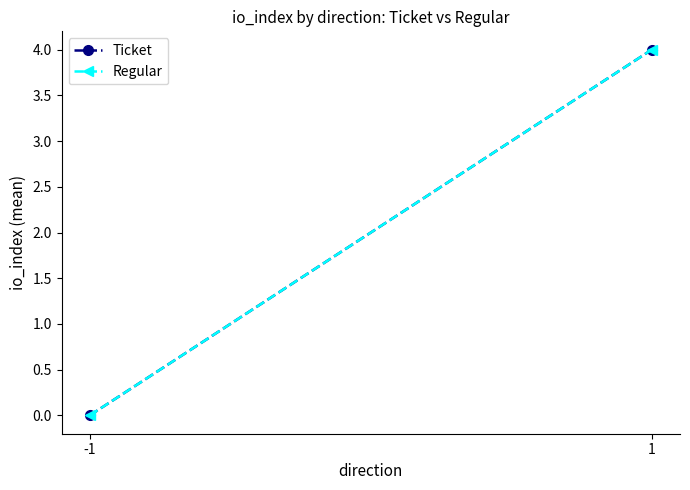

At which label does Ticket reach its peak?

1